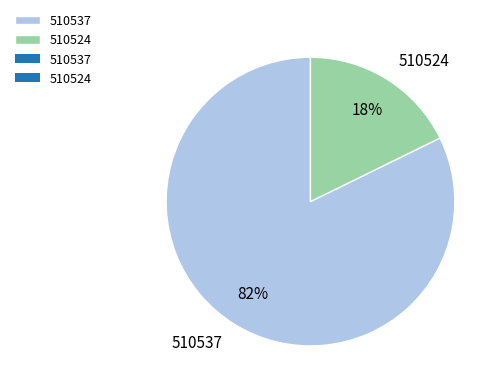

What percentage is the 510524 slice, to the nearest percent?

18%